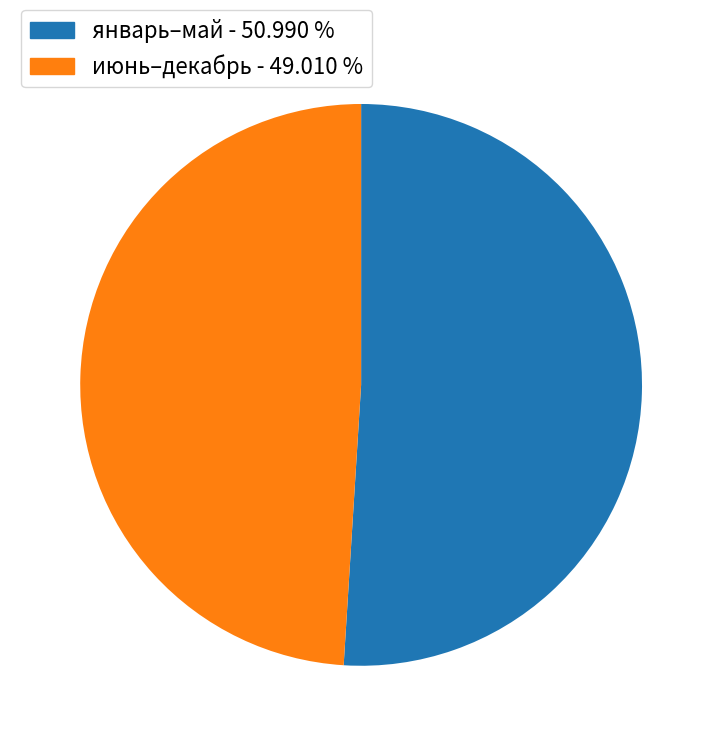

Is there a majority slice in this chart?

Yes